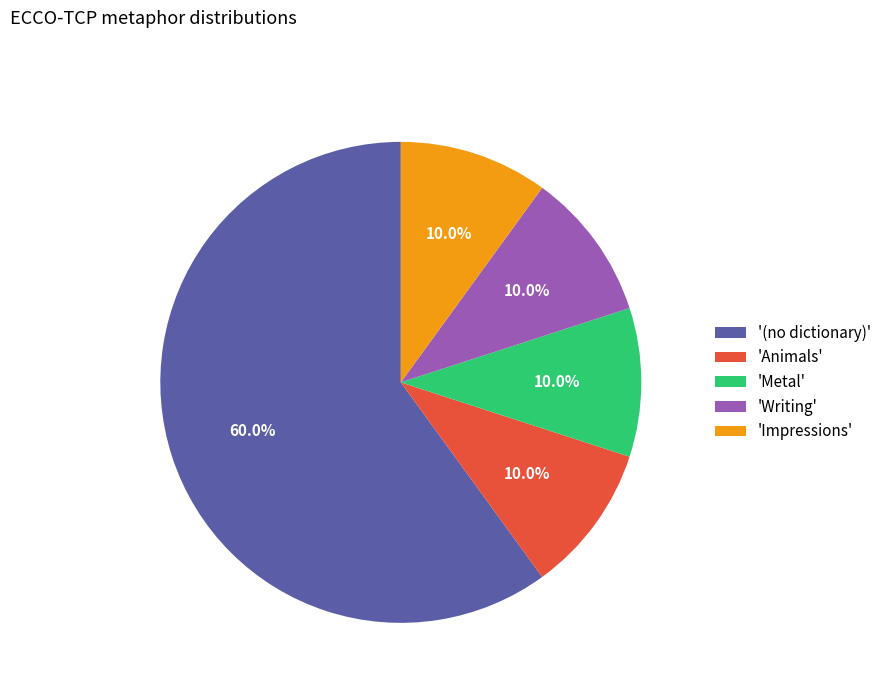

Count the number of slices in the pie.

5